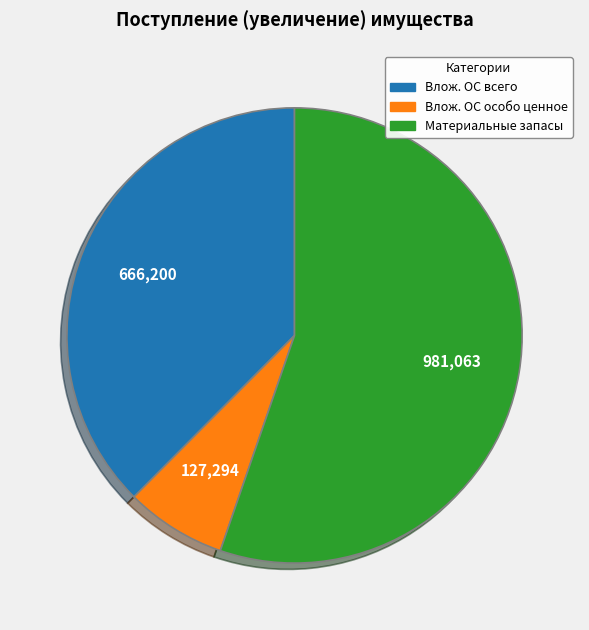

Between Влож. ОС особо ценное and Влож. ОС всего, which is larger?

Влож. ОС всего